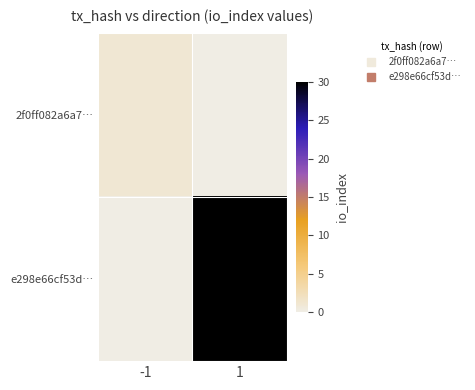

Which series has the largest total across all categories?

e298e66cf53d…